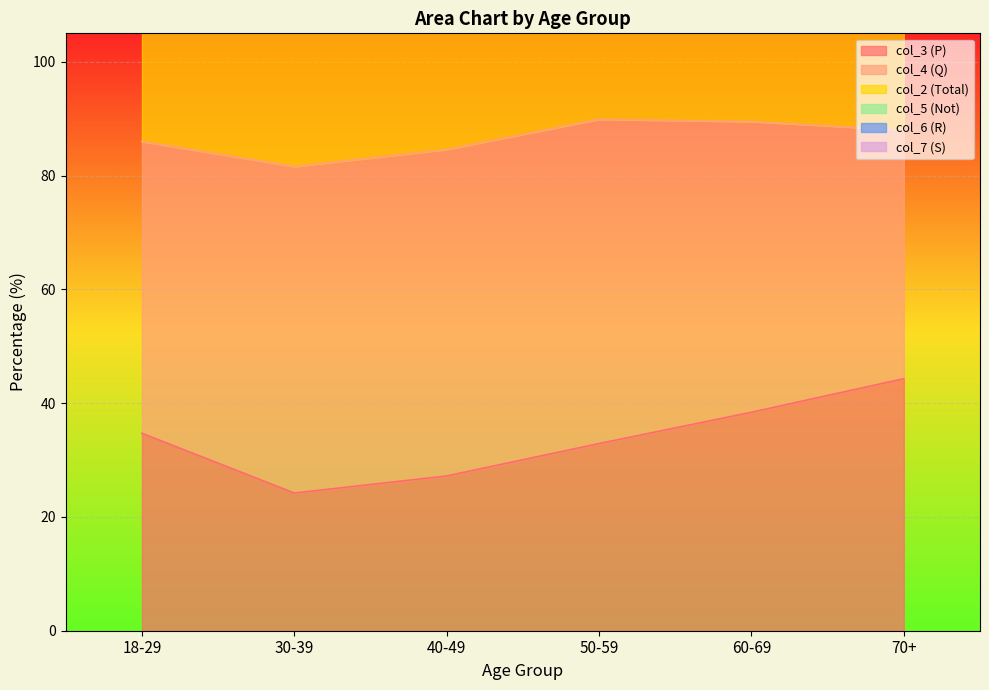

Reading left to right, transcribe all the data shown in this chart.

col_3 (P): 18-29=34.7	30-39=24.2	40-49=27.2	50-59=32.9	60-69=38.4	70+=44.3
col_2 (Total): 18-29=172.0	30-39=163.2	40-49=169.1	50-59=179.8	60-69=179.0	70+=175.9
col_5 (Not): 18-29=86.0	30-39=81.6	40-49=84.6	50-59=89.9	60-69=89.5	70+=88.0